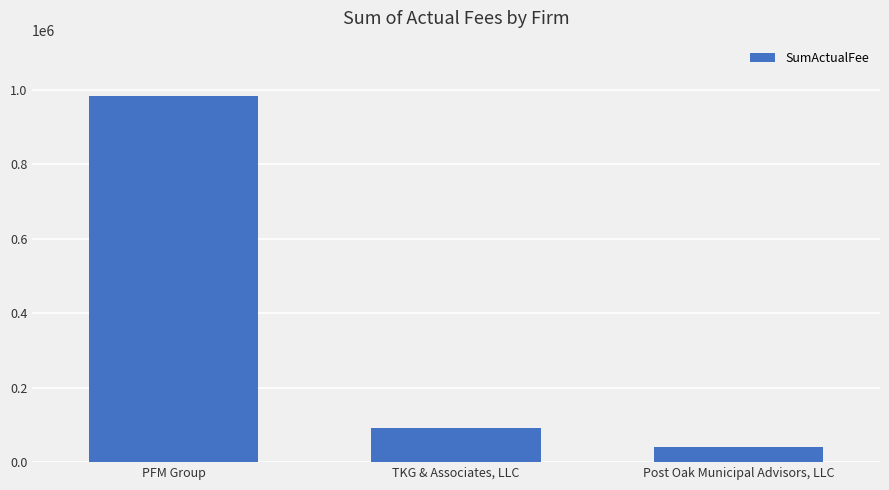

Reading left to right, extract all data points from this chart.

PFM Group=984296.6	TKG & Associates, LLC=92089.5	Post Oak Municipal Advisors, LLC=40680.0